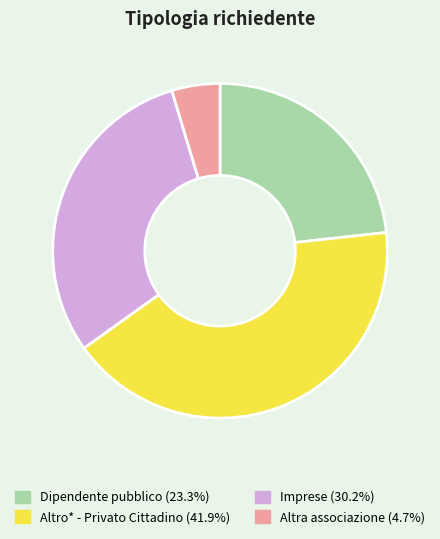

Is there a majority slice in this chart?

No